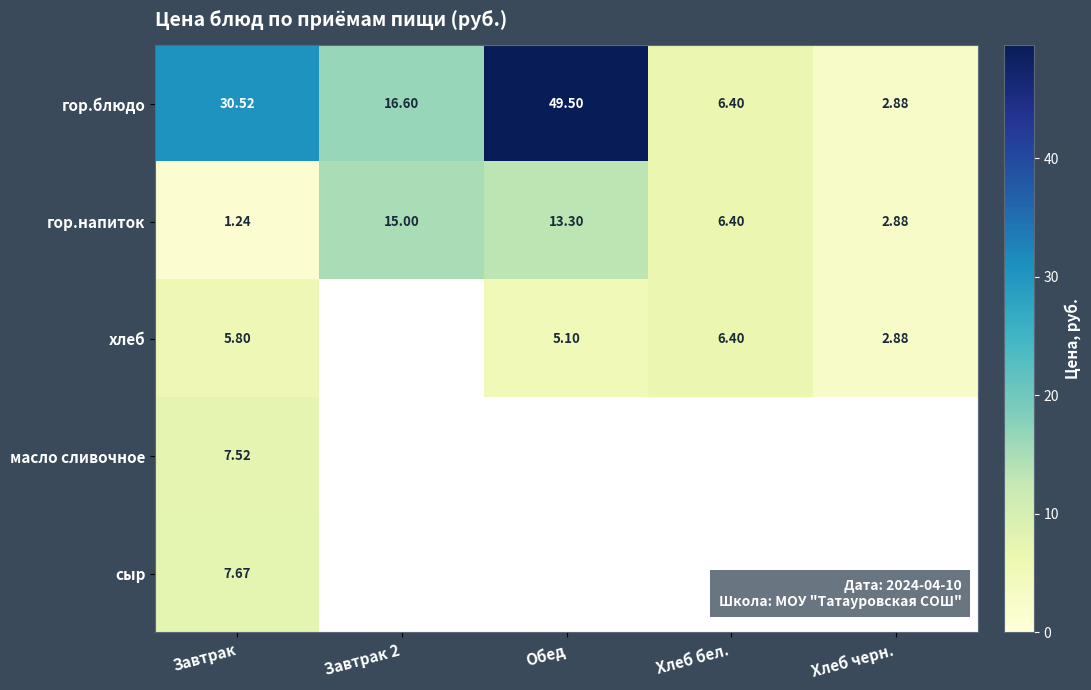

How many data points in гор.блюдо are less than 16?

2